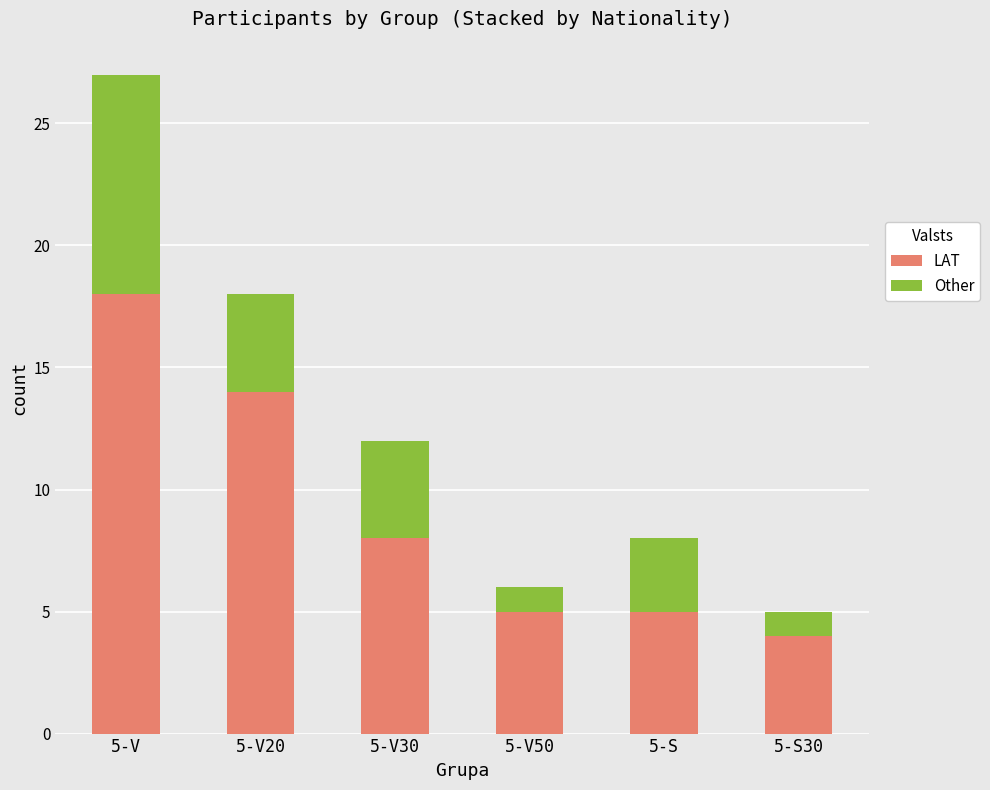

What is the average value of the LAT series?

9